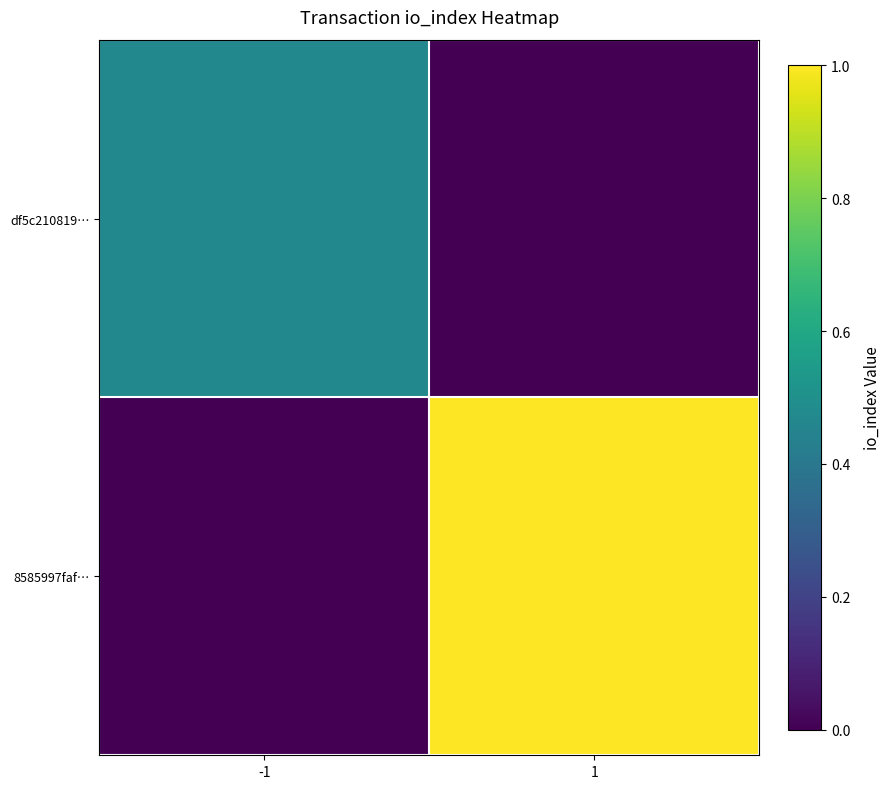

Reading right to left, list all the values displayed in this chart.

df5c210819…: 1=0.0	-1=0.5
8585997faf…: 1=1.0	-1=0.0